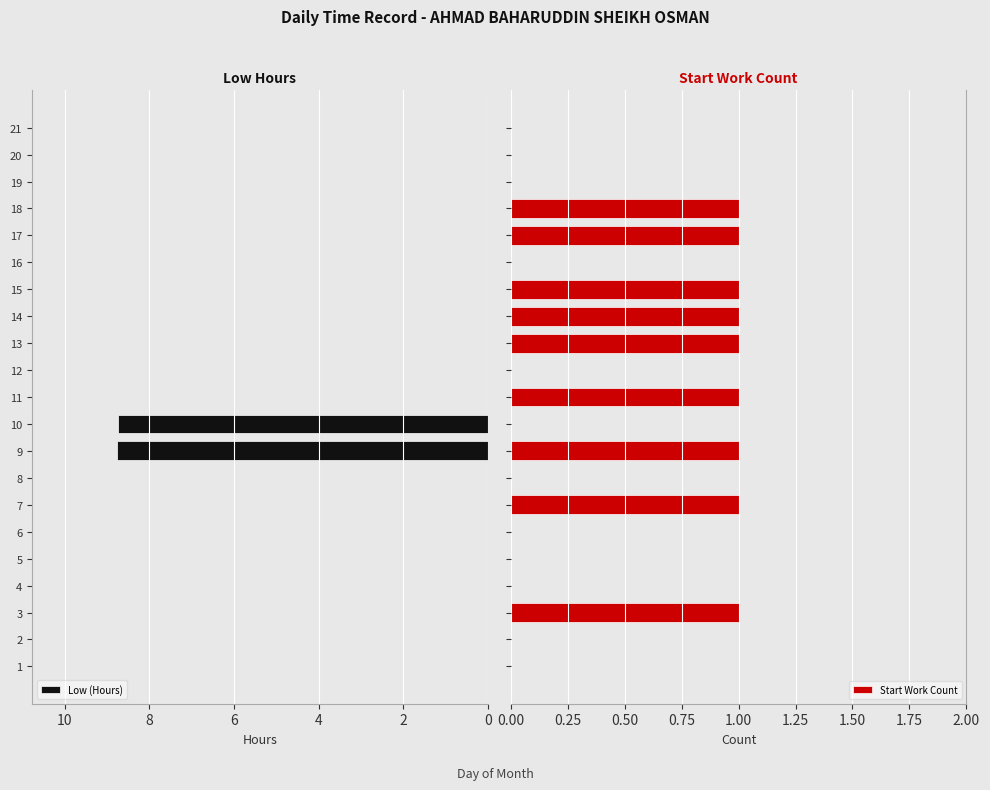

What are all the series names shown in the legend?

Low (Hours), Start Work Count